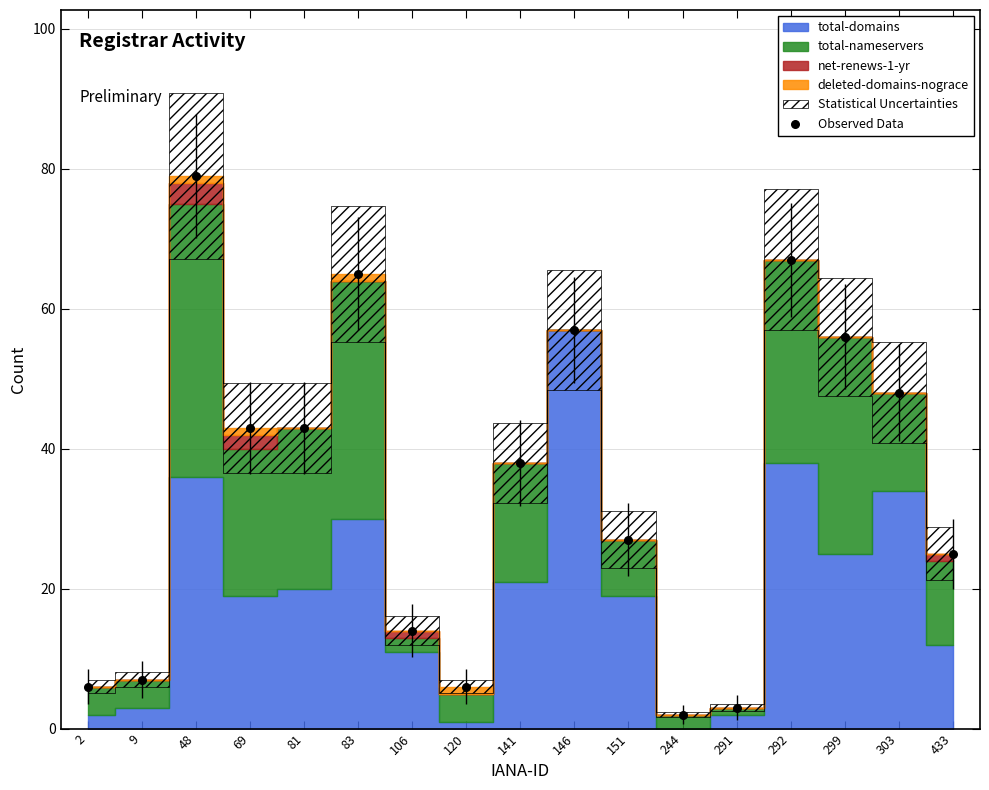

What is the range of Y values (max minus min)?

77